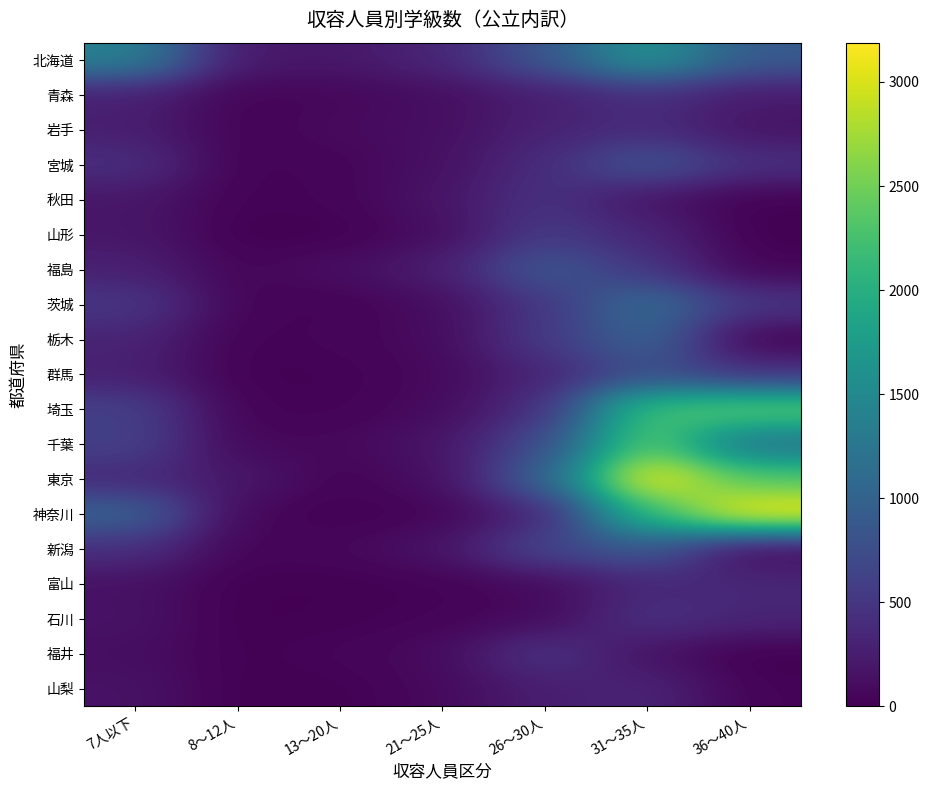

Reading left to right, list all the values displayed in this chart.

北海道: 7人以下=1394	8～12人=212	13～20人=199	21～25人=331	26～30人=853	31～35人=1655	36～40人=900
青森: 7人以下=284	8～12人=37	13～20人=60	21～25人=116	26～30人=256	31～35人=421	36～40人=229
岩手: 7人以下=266	8～12人=33	13～20人=87	21～25人=124	26～30人=301	31～35人=403	36～40人=166
宮城: 7人以下=426	8～12人=20	13～20人=45	21～25人=139	26～30人=397	31～35人=846	36～40人=437
秋田: 7人以下=195	8～12人=23	13～20人=39	21～25人=172	26～30人=474	31～35人=159	36～40人=12
山形: 7人以下=195	8～12人=5	13～20人=10	21～25人=109	26～30人=551	31～35人=343	36～40人=6
福島: 7人以下=286	8～12人=43	13～20人=119	21～25人=262	26～30人=883	31～35人=499	36～40人=35
茨城: 7人以下=519	8～12人=40	13～20人=27	21～25人=102	26～30人=508	31～35人=1132	36～40人=508
栃木: 7人以下=318	8～12人=22	13～20人=44	21～25人=91	26～30人=540	31～35人=1021	36～40人=13
群馬: 7人以下=278	8～12人=15	13～20人=22	21～25人=73	26～30人=321	31～35人=760	36～40人=443
埼玉: 7人以下=608	8～12人=26	13～20人=28	21～25人=90	26～30人=426	31～35人=2233	36～40人=2435
千葉: 7人以下=615	8～12人=62	13～20人=69	21～25人=168	26～30人=721	31～35人=2423	36～40人=1188
東京: 7人以下=370	8～12人=202	13～20人=33	21～25人=119	26～30人=988	31～35人=3185	36～40人=2340
神奈川: 7人以下=1008	8～12人=61	13～20人=7	21～25人=39	26～30人=313	31～35人=2144	36～40人=3189
新潟: 7人以下=435	8～12人=38	13～20人=62	21～25人=163	26～30人=680	31～35人=887	36～40人=55
富山: 7人以下=143	8～12人=10	13～20人=10	21～25人=25	26～30人=82	31～35人=349	36～40人=358
石川: 7人以下=163	8～12人=4	13～20人=15	21～25人=37	26～30人=82	31～35人=456	36～40人=329
福井: 7人以下=120	8～12人=14	13～20人=43	21～25人=92	26～30人=488	31～35人=147	36～40人=0
山梨: 7人以下=159	8～12人=10	13～20人=14	21～25人=78	26～30人=262	31～35人=325	36～40人=30